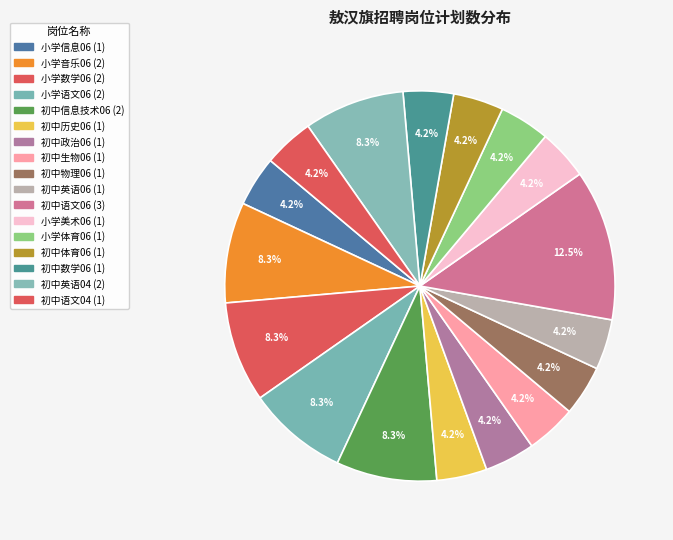

What is the total percentage of 初中政治06 and 初中英语04?

12.5%